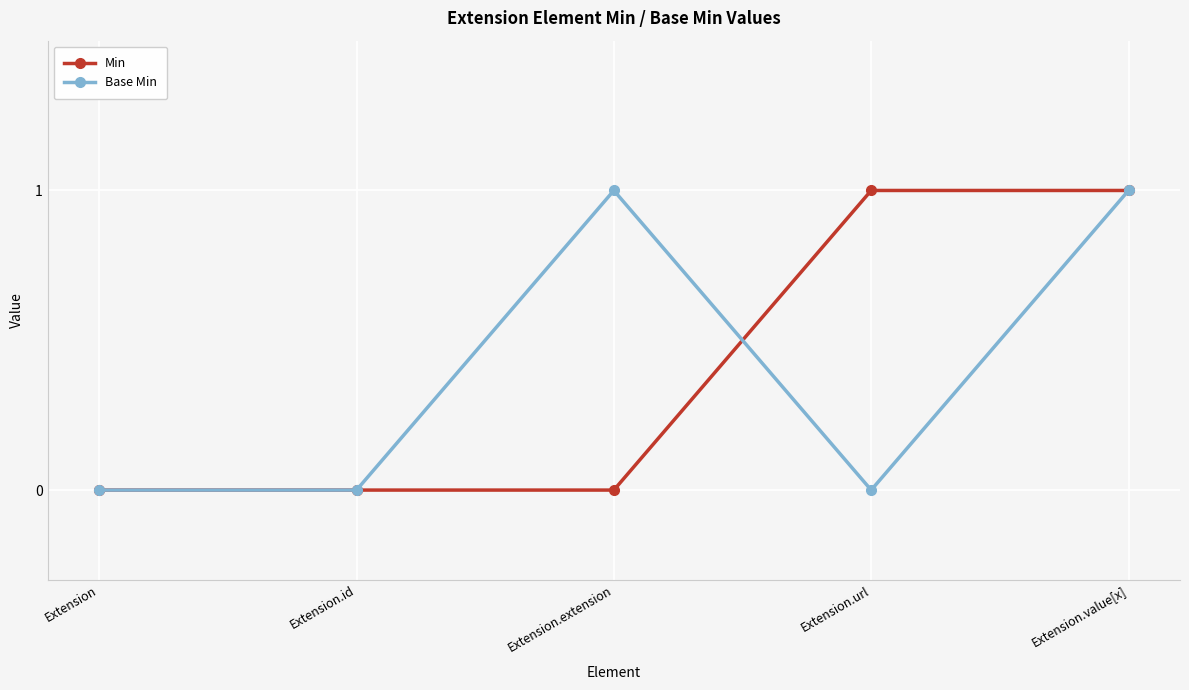

The Min series shows 0 at Extension.id. True or false?

True